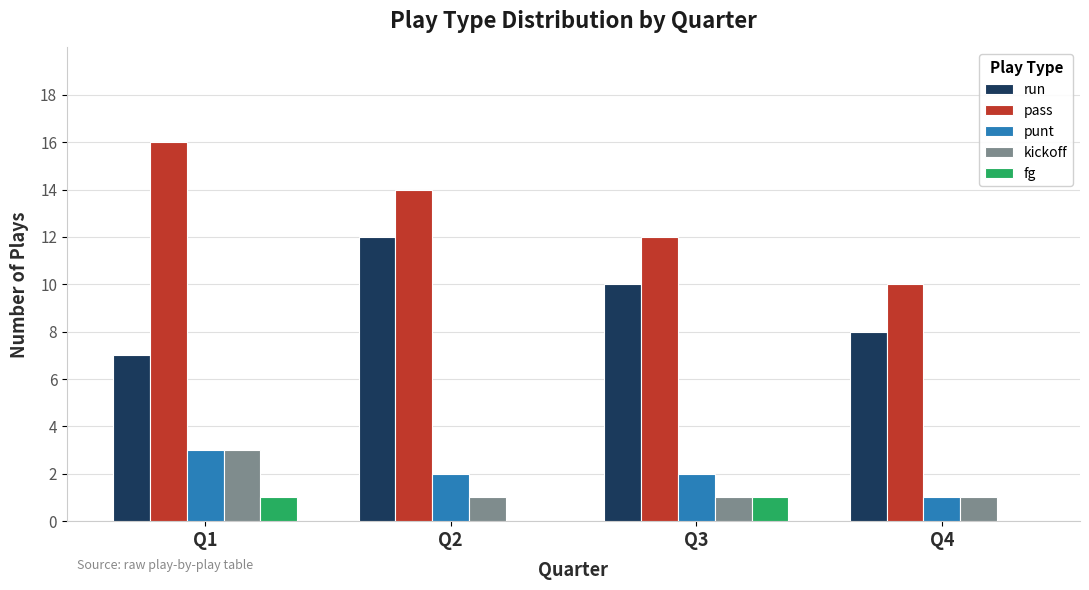

Which series has the widest spread of values?

pass